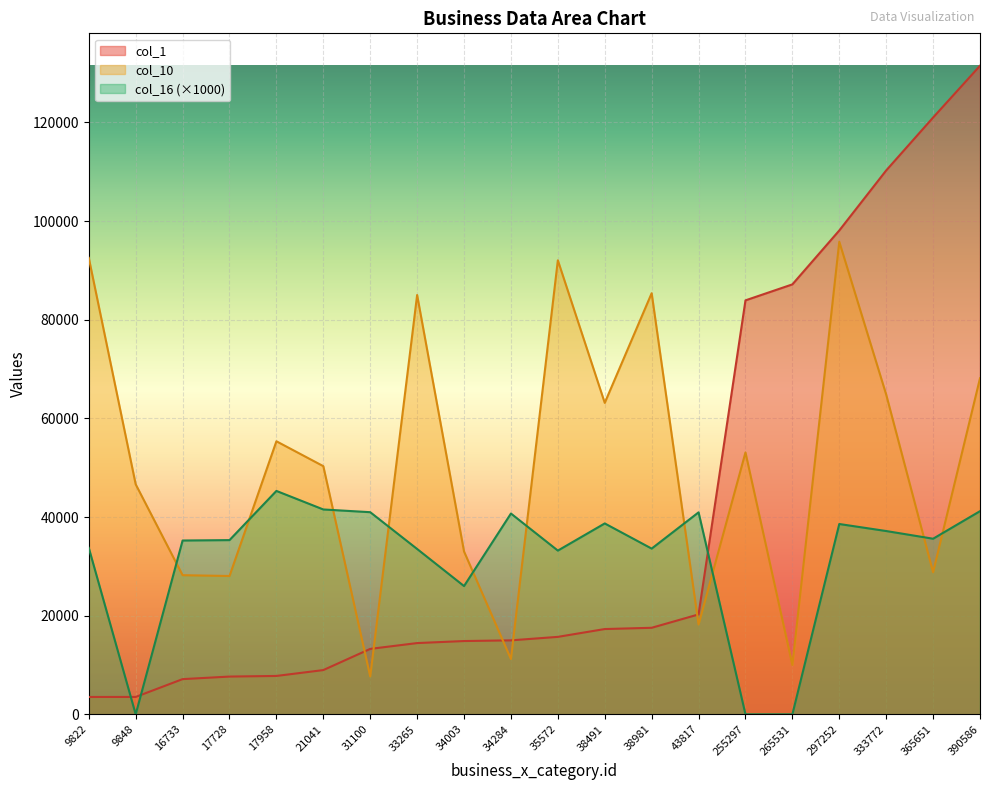

At which label does col_1 first exceed 15702?

38491